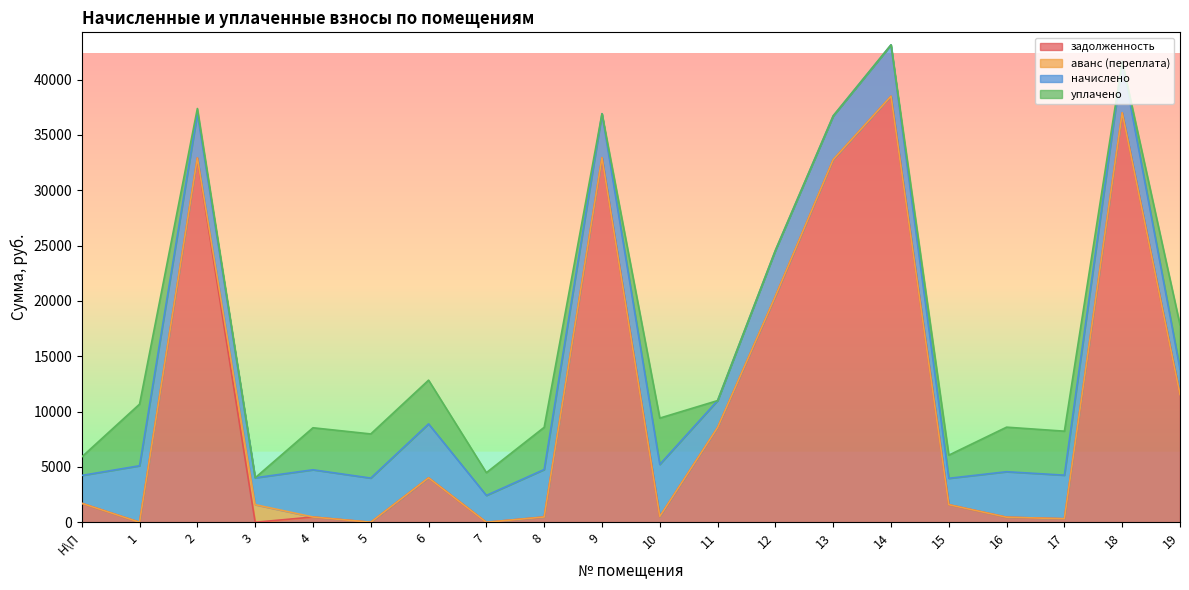

What is the label of the 15th point from the left?

14